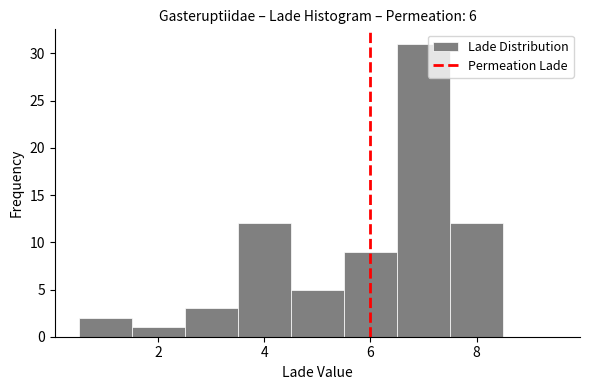

Reading left to right, transcribe this chart: for each bar, give the range it covers on the x-axis and its height. Neither the bar edges nor the heights are printed on the chart, so give them approximately, as read against the axes.

0.5 to 1.5: 2
1.5 to 2.5: 1
2.5 to 3.5: 3
3.5 to 4.5: 12
4.5 to 5.5: 5
5.5 to 6.5: 9
6.5 to 7.5: 31
7.5 to 8.5: 12
8.5 to 9.5: 0